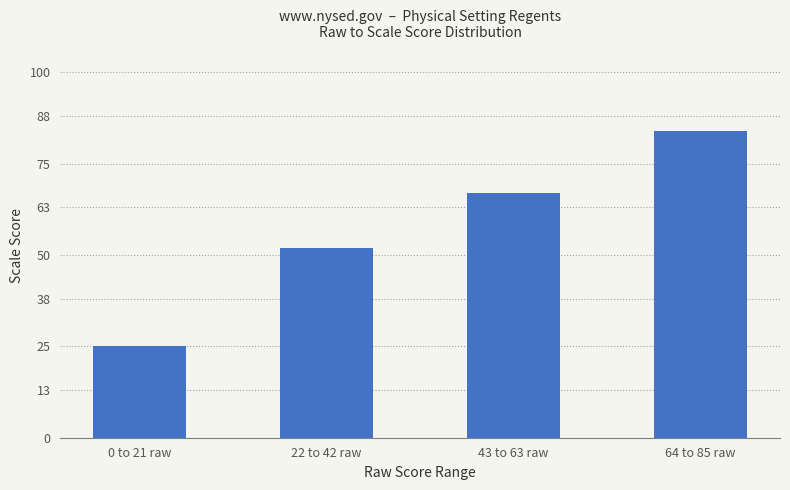

How many values are between 52 and 84?

3